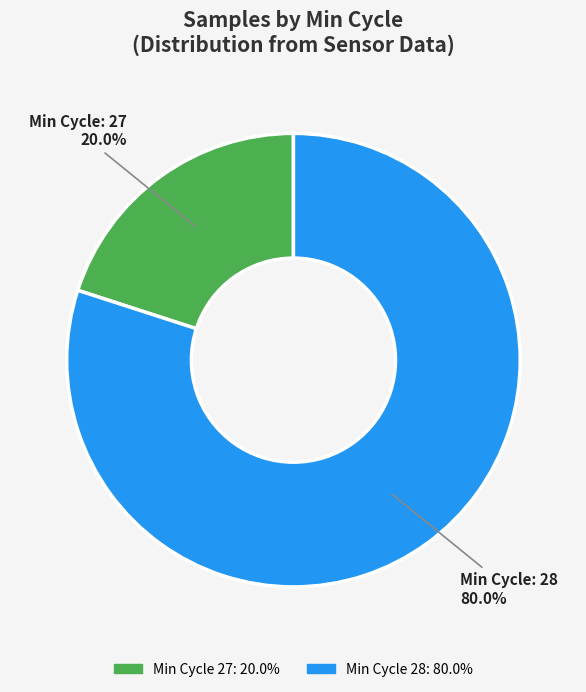

How many slices are in this pie chart?

2